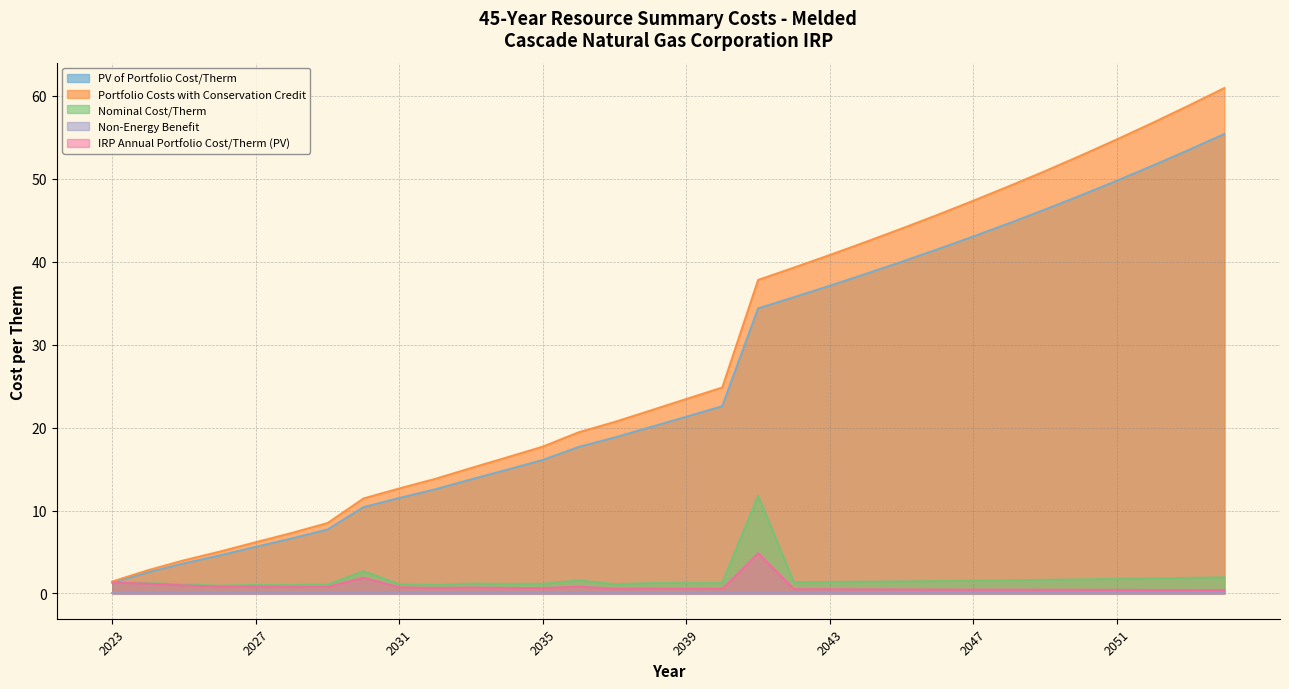

True or false: PV of Portfolio Cost/Therm and Nominal Cost/Therm intersect in this chart.

False